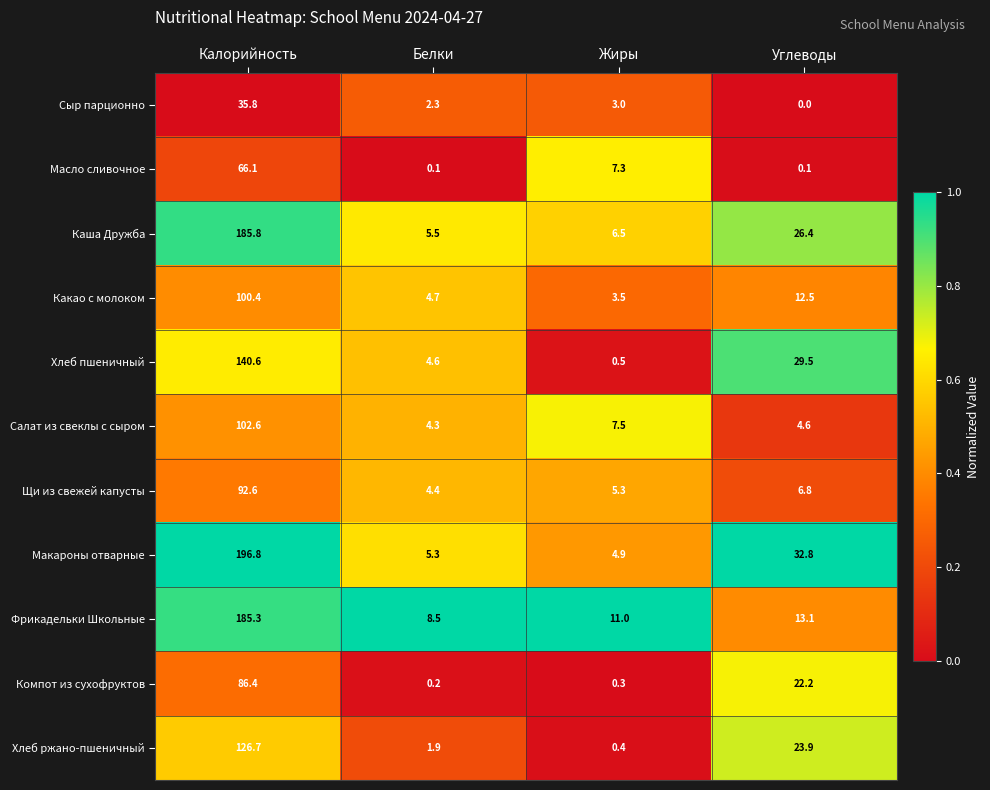

What is the sum of the Фрикадельки Школьные values at Белки and Жиры?

19.5